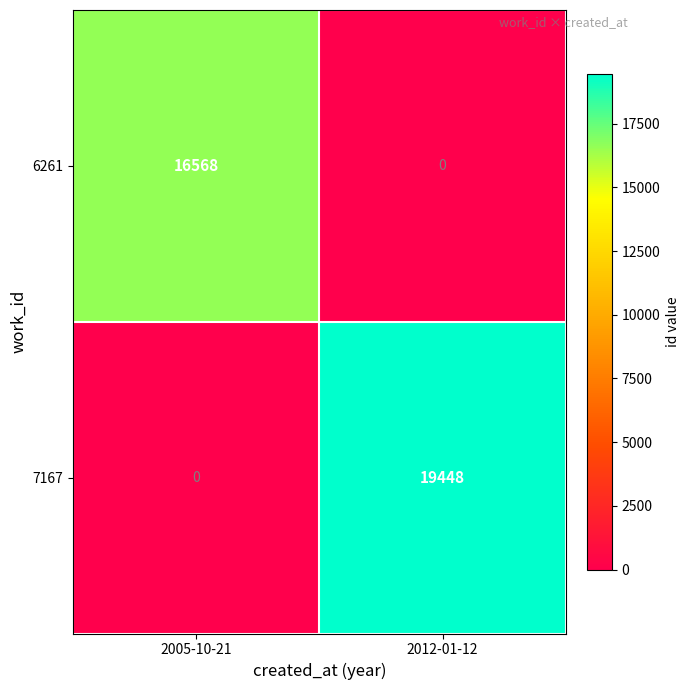

At how many categories does at least one series exceed 1368?

2